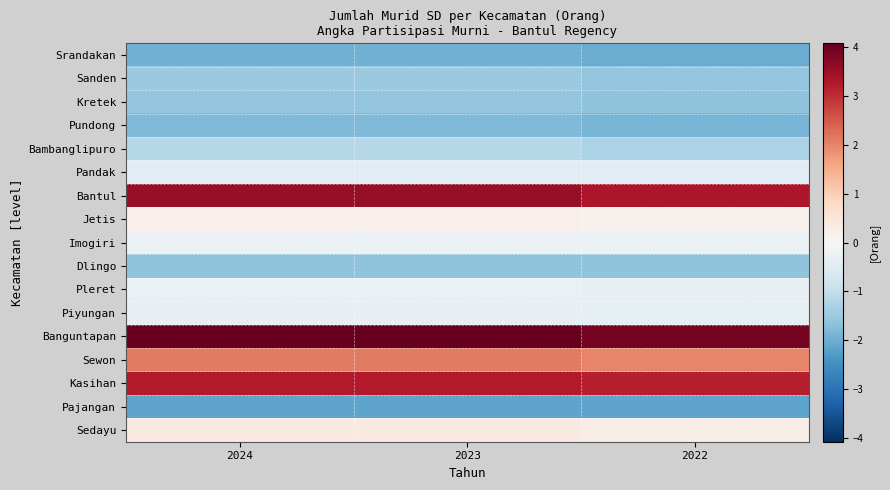

Reading right to left, what are all the values shown in this chart?

Srandakan: 2022=-2.0	2023=-2.0	2024=-2.0
Sanden: 2022=-1.6	2023=-1.5	2024=-1.5
Kretek: 2022=-1.7	2023=-1.6	2024=-1.6
Pundong: 2022=-1.9	2023=-1.8	2024=-1.8
Bambanglipuro: 2022=-1.3	2023=-1.2	2024=-1.2
Pandak: 2022=-0.5	2023=-0.5	2024=-0.5
Bantul: 2022=3.3	2023=3.6	2024=3.6
Jetis: 2022=0.2	2023=0.2	2024=0.2
Imogiri: 2022=-0.3	2023=-0.2	2024=-0.2
Dlingo: 2022=-1.6	2023=-1.6	2024=-1.6
Pleret: 2022=-0.3	2023=-0.3	2024=-0.3
Piyungan: 2022=-0.4	2023=-0.3	2024=-0.3
Banguntapan: 2022=3.9	2023=4.1	2024=4.1
Sewon: 2022=2.0	2023=2.1	2024=2.1
Kasihan: 2022=3.2	2023=3.2	2024=3.2
Pajangan: 2022=-2.2	2023=-2.2	2024=-2.2
Sedayu: 2022=0.3	2023=0.4	2024=0.4